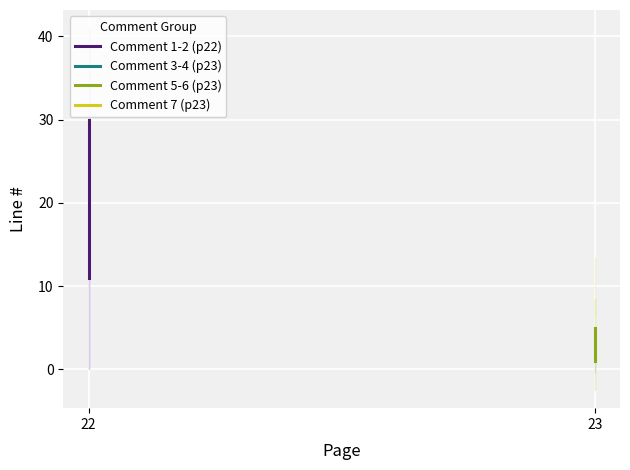

What is the highest value of the Comment 3-4 (p23) series?

1